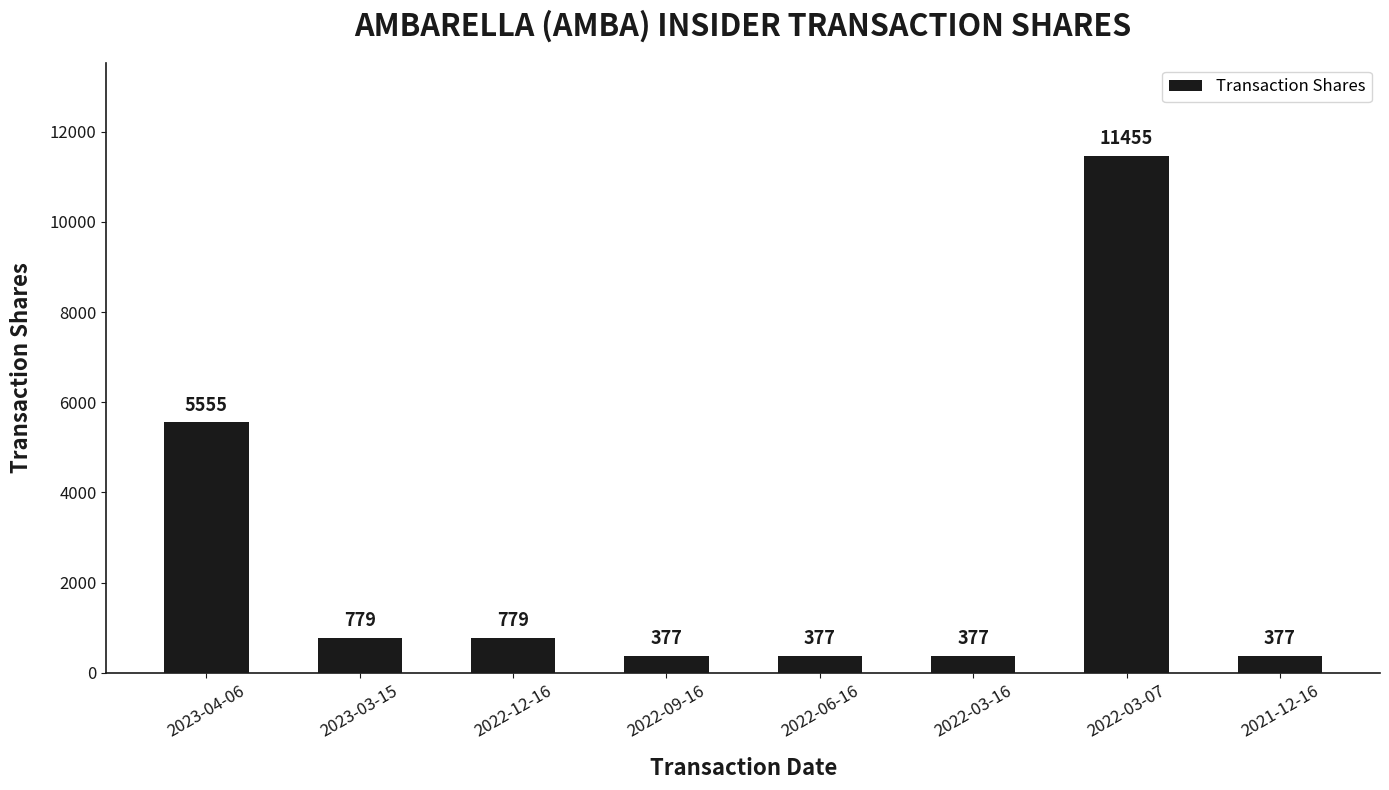

Reading left to right, transcribe all the data shown in this chart.

2023-04-06=5555	2023-03-15=779	2022-12-16=779	2022-09-16=377	2022-06-16=377	2022-03-16=377	2022-03-07=11455	2021-12-16=377